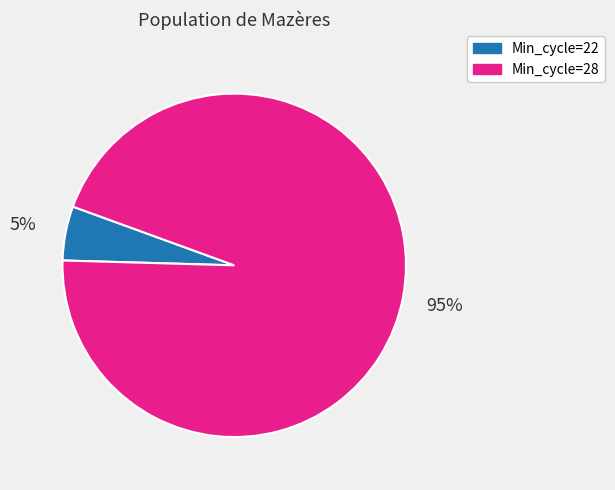

Does any single category account for the majority?

Yes